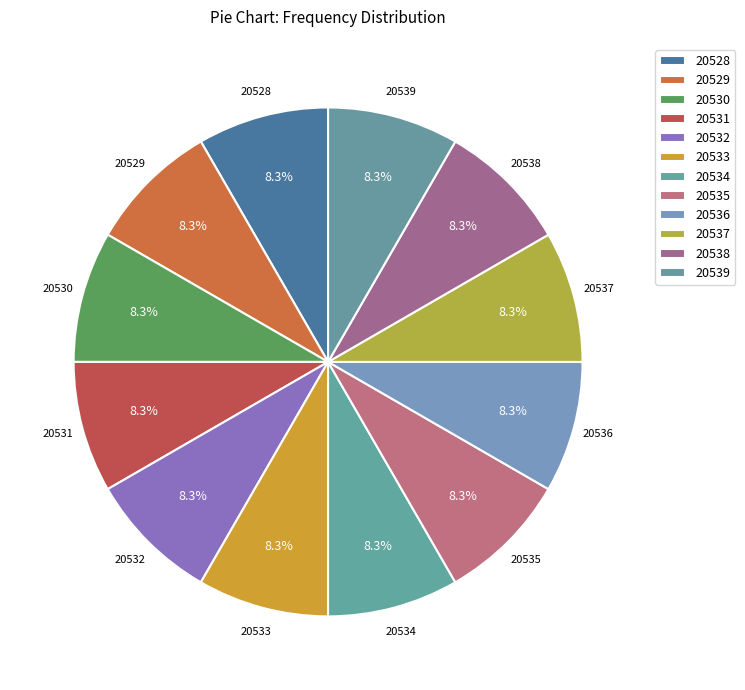

What percentage do 20539 and 20538 together represent?

16.7%